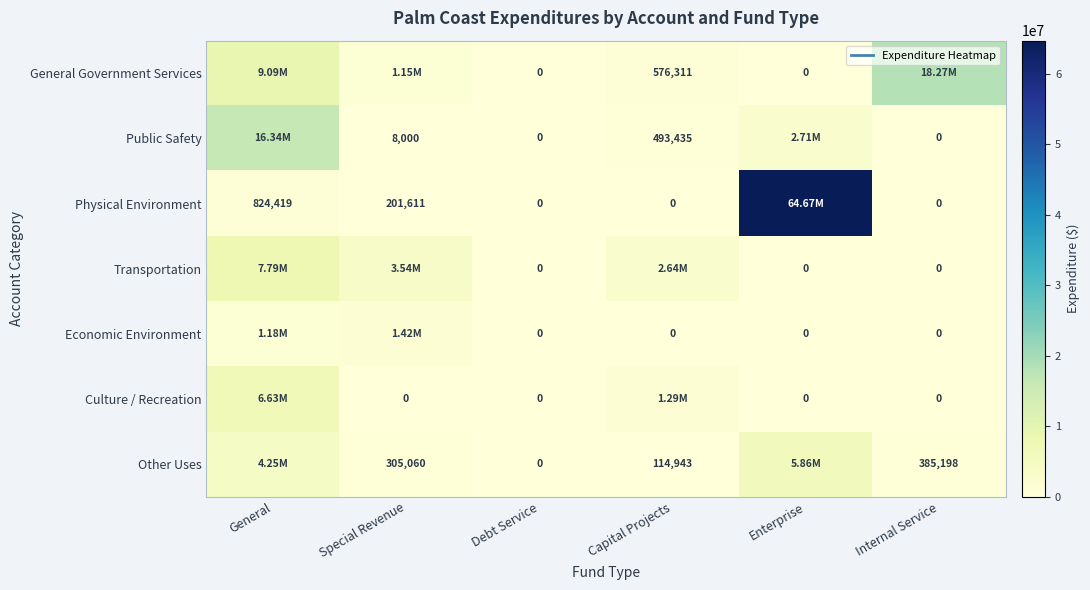

At which label does Transportation first exceed 2638484?

General